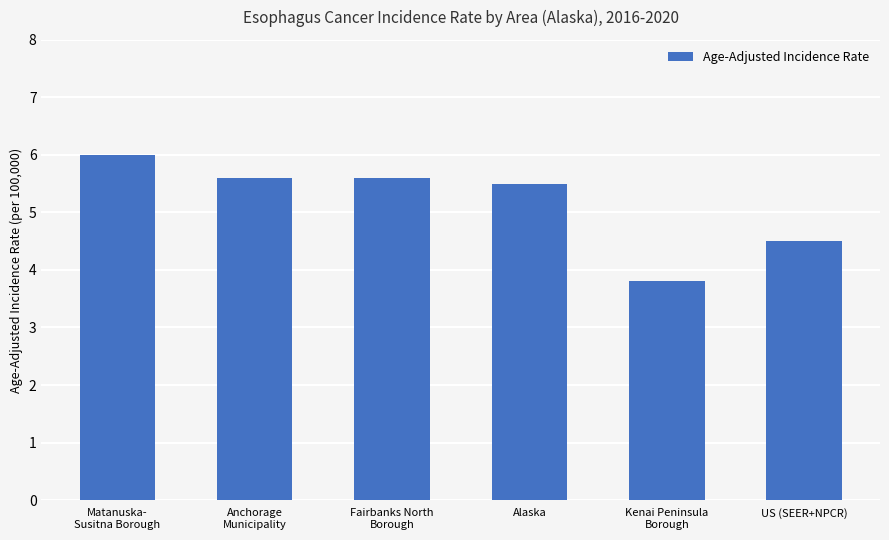

True or false: the data shows 9.3 at Anchorage
Municipality.

False